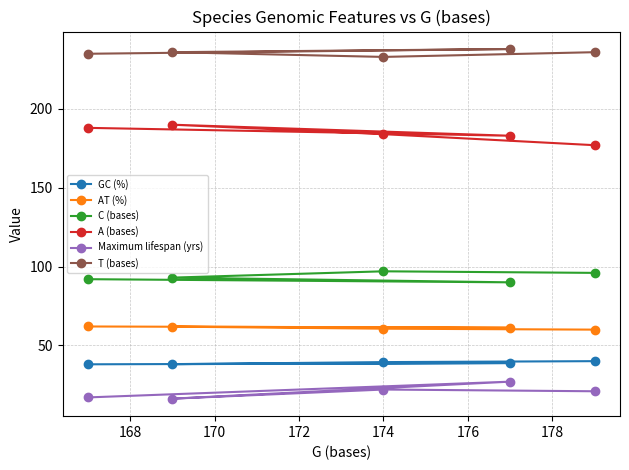

In C (bases), how many points are higher than both neighbors (excluding endpoints)?

1